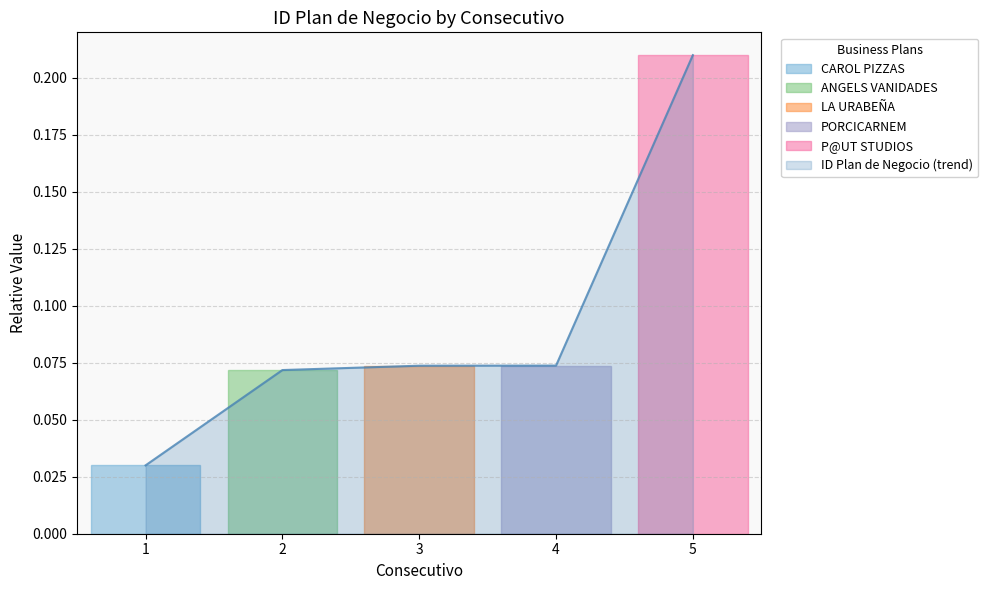

The value at 5 is 0.4. True or false?

False